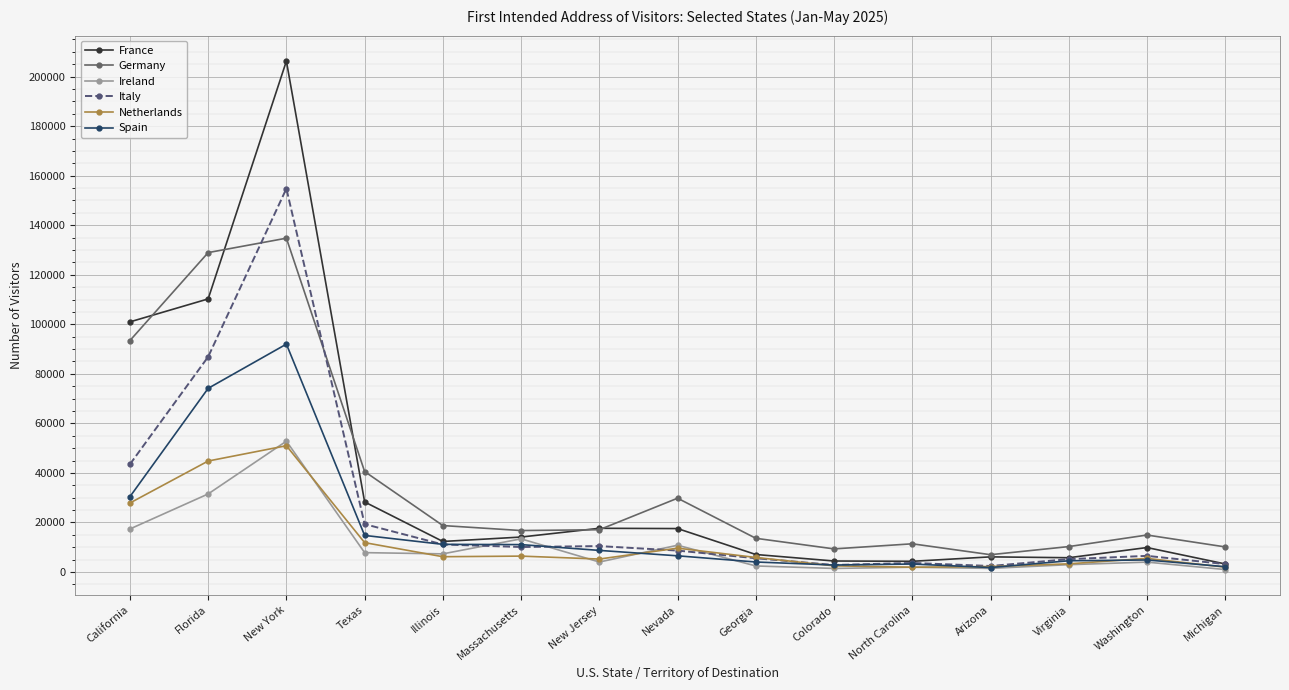

True or false: Germany has more than 2 points higher than both neighbors.

True